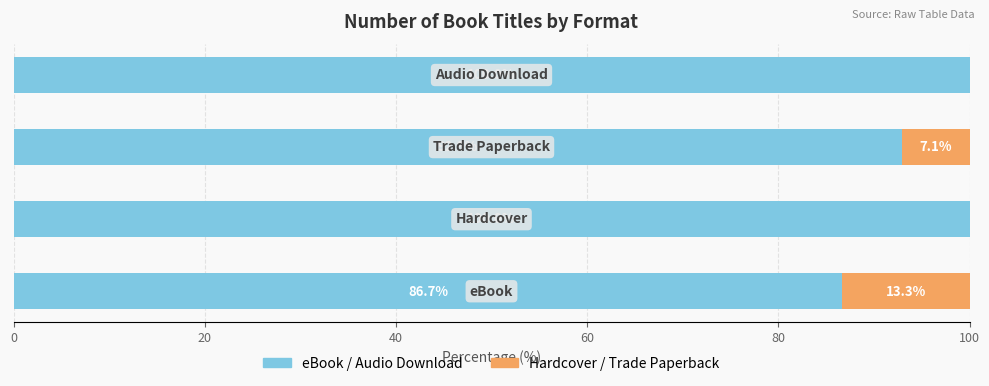

Reading left to right, transcribe all the data shown in this chart.

eBook / Audio: 0=86.7	20=100.0	40=92.9	60=100.0
Hardcover / Paperback: 0=13.3	20=0.0	40=7.1	60=0.0